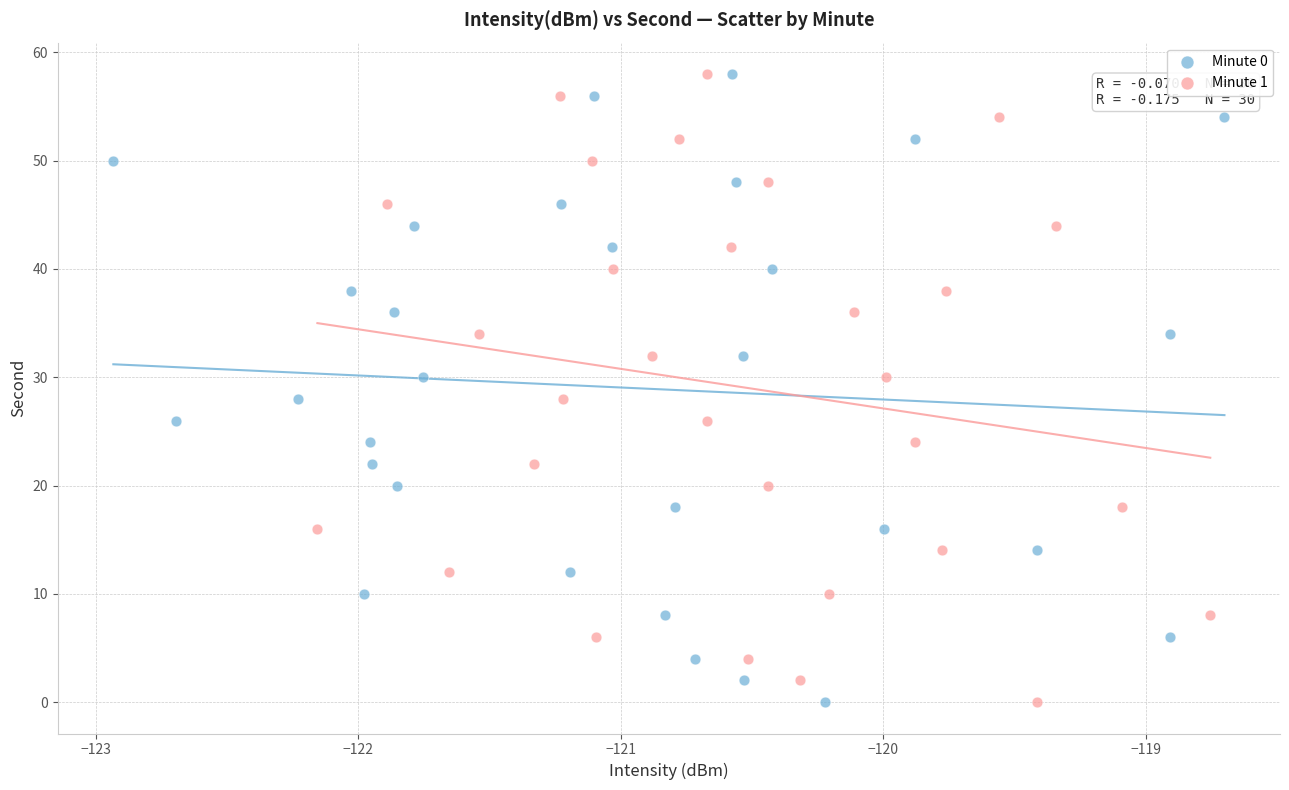

What are all the series names shown in the legend?

Minute 0, Minute 1